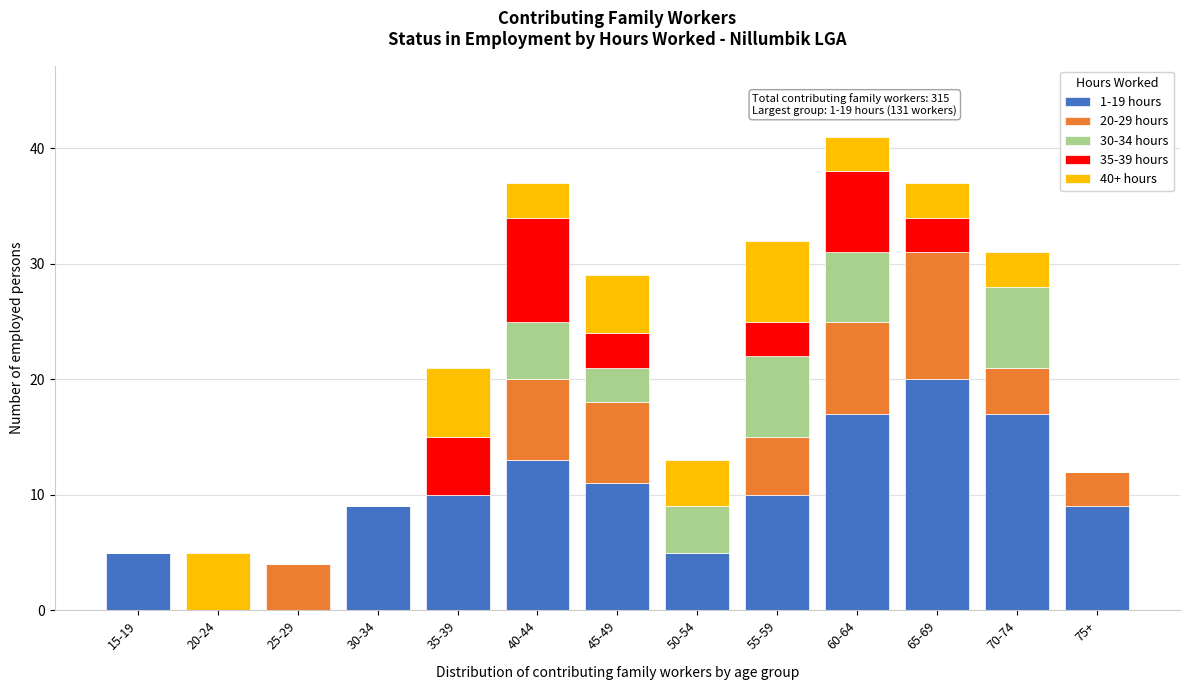

What is the maximum value for 1-19 hours?

20